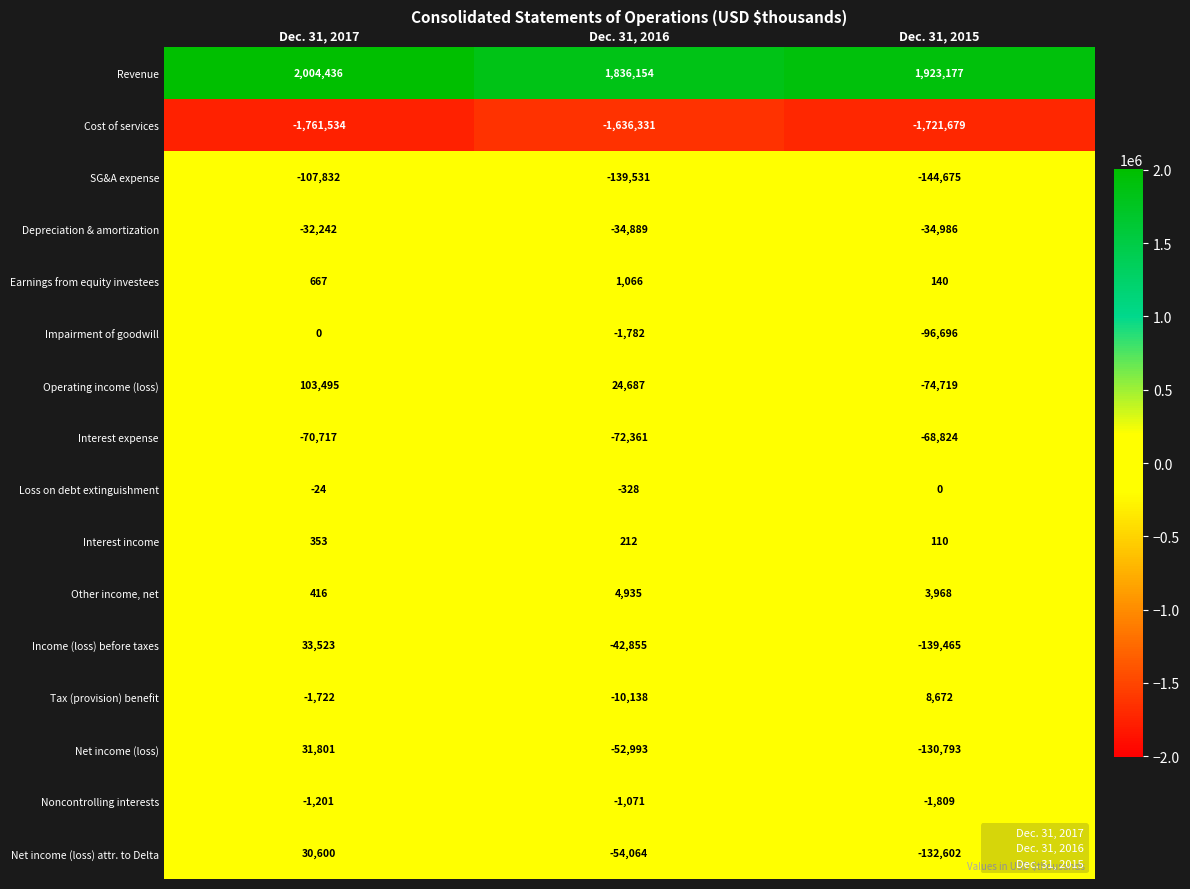

What is the total value across all series at Dec. 31, 2017?

230019